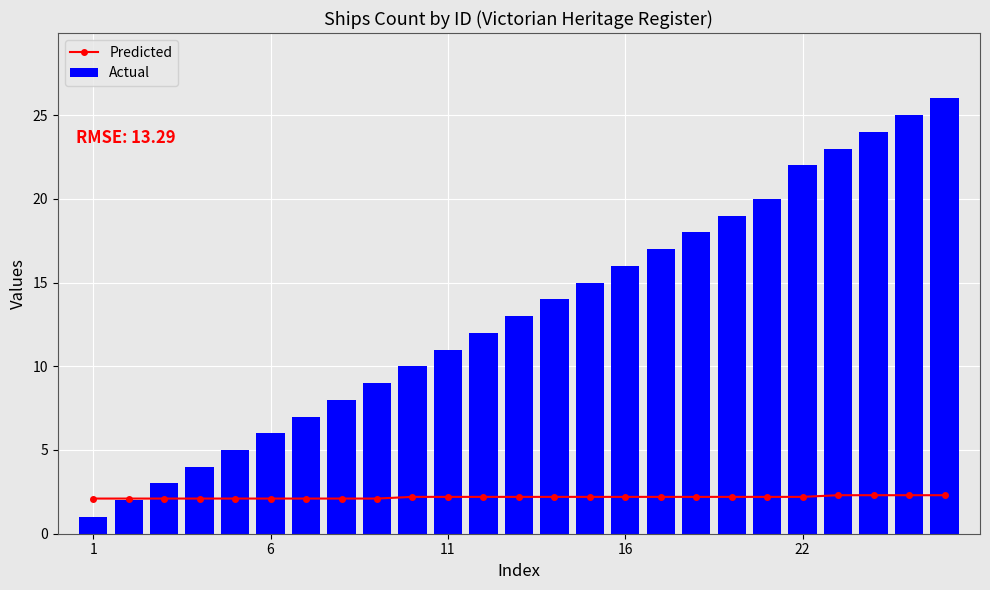

Is it true that Actual equals 1 at 1?

True